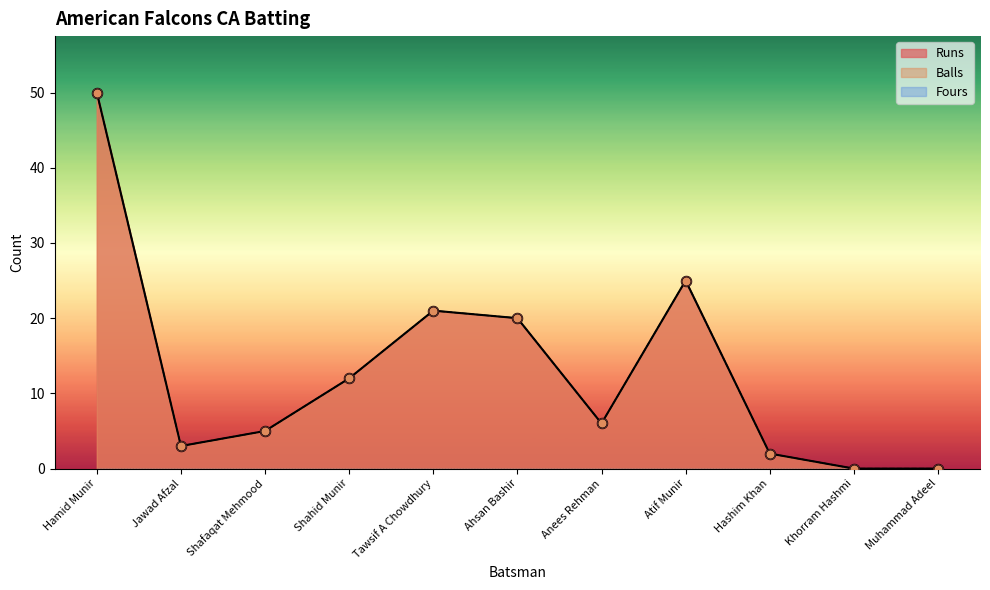

Which series contains the highest Y value?

Runs